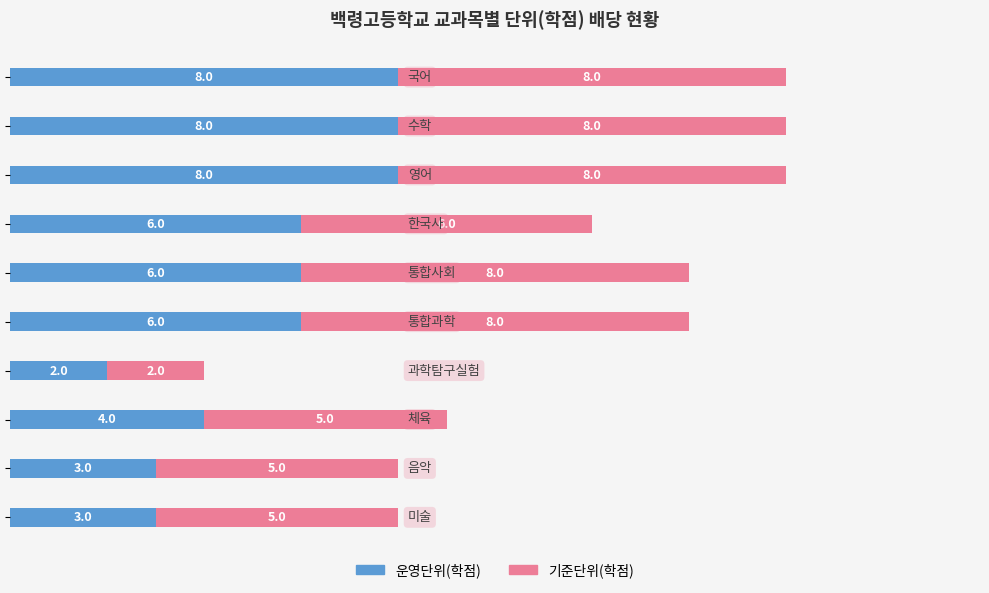

What is the highest value of the 운영단위(학점) series?

8